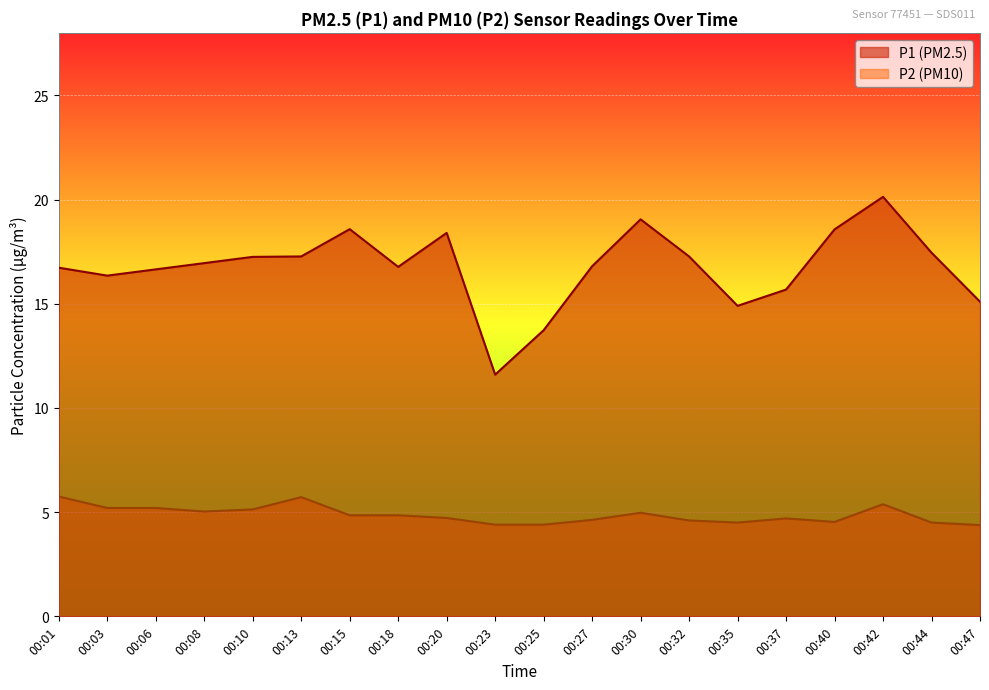

What is the total value across all series at 00:06?

21.8